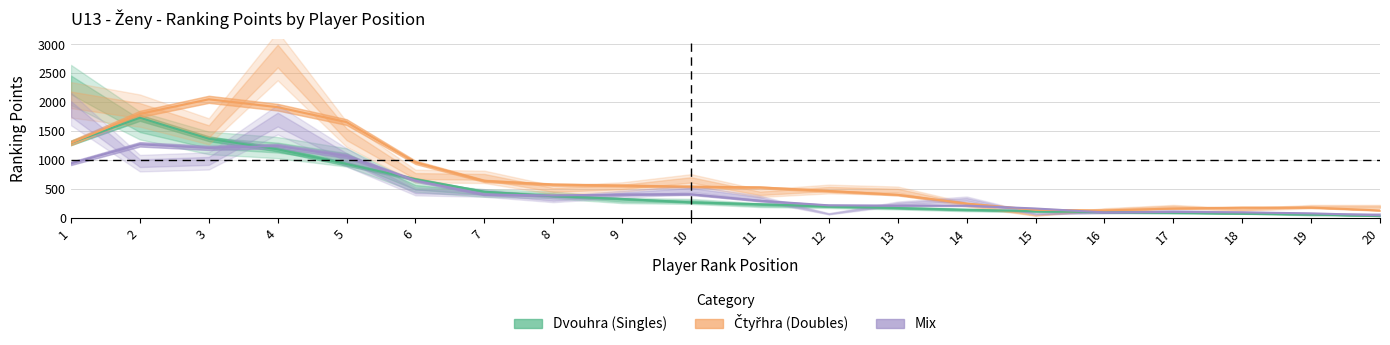

The value of Dvouhra_pts at 17 is 20. True or false?

False